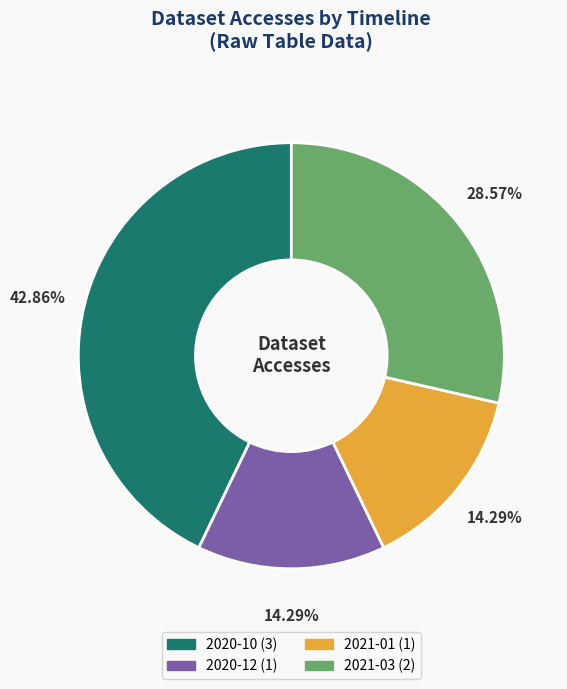

To the nearest percent, what is the average slice percentage?

25%